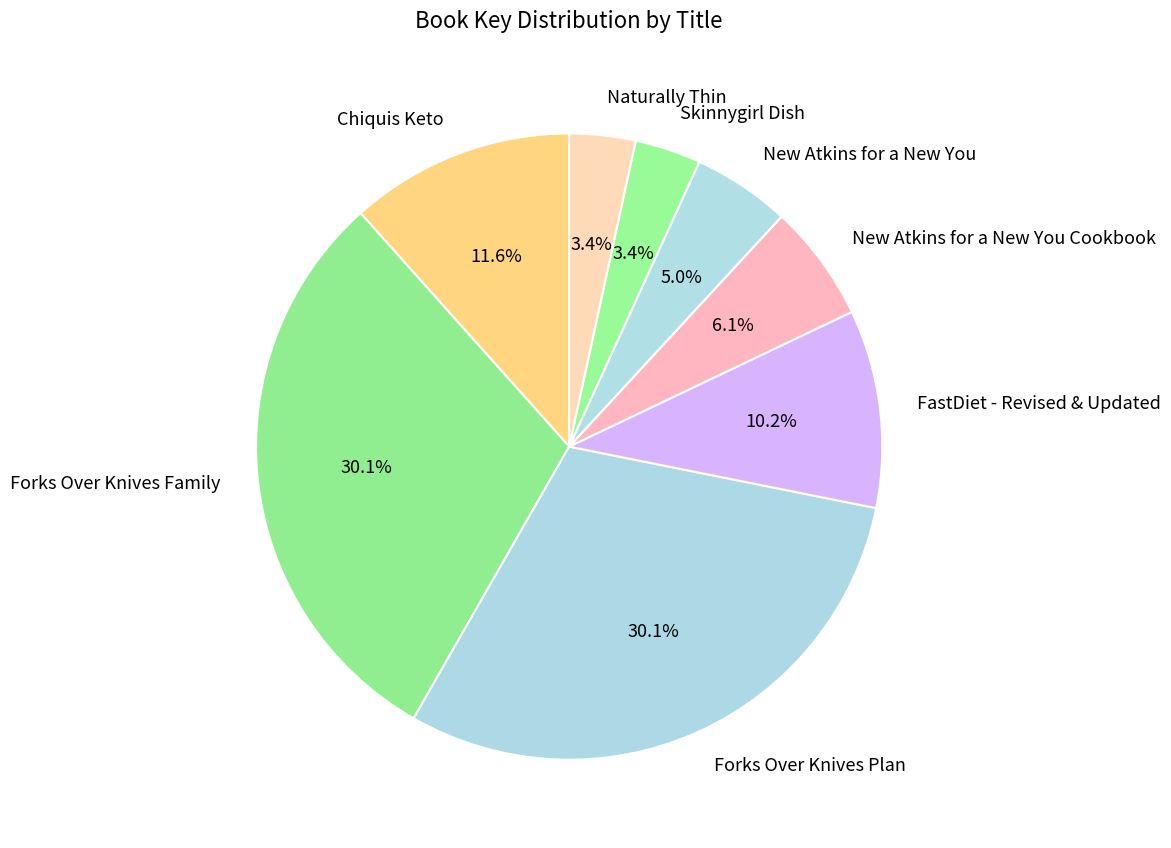

Combined, what portion of the pie is Skinnygirl Dish and FastDiet - Revised & Updated?

13.6%